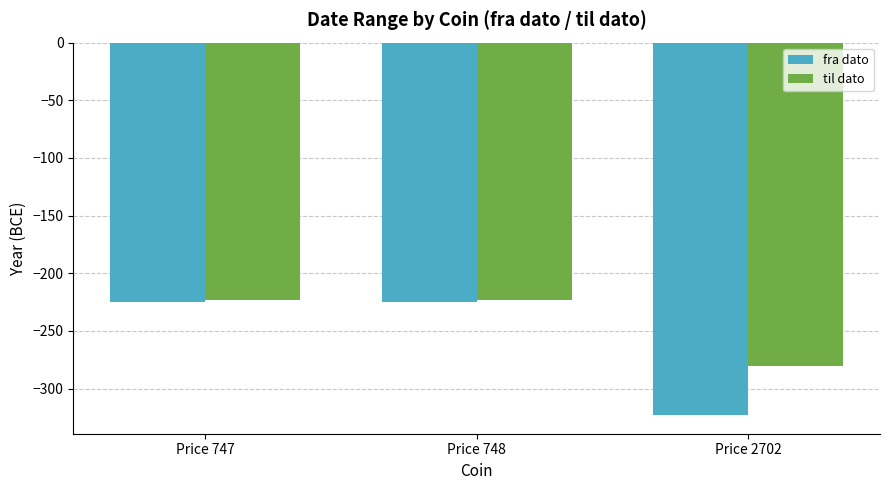

At Price 2702, list the series in order from largest to smallest.

til dato, fra dato